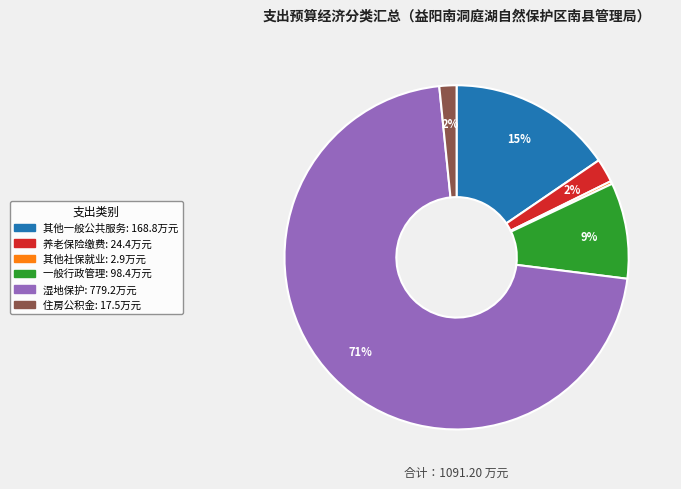

To the nearest percent, what is the average slice percentage?

17%